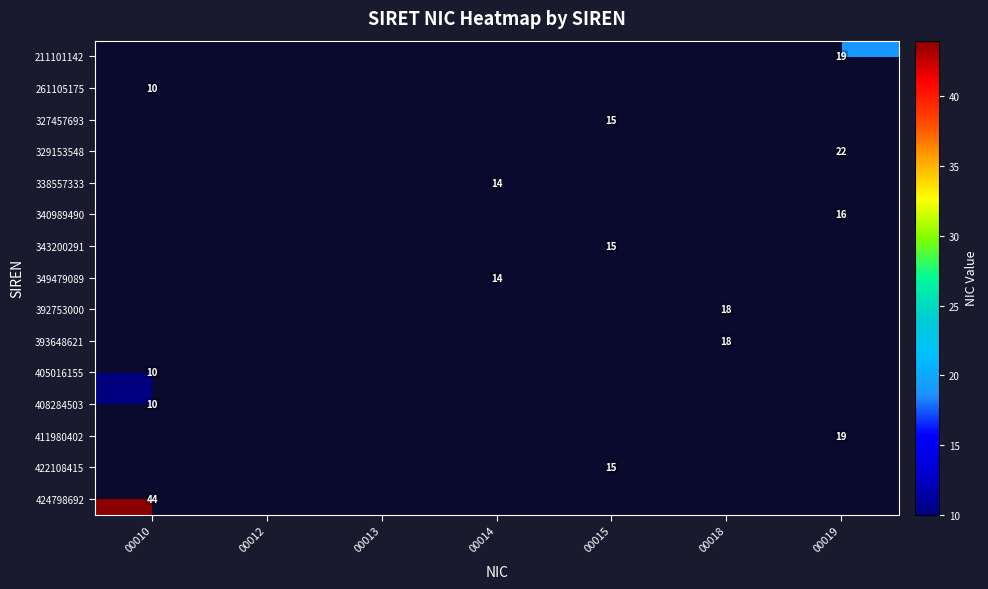

What is the difference between the highest and lowest values at 00014?

14